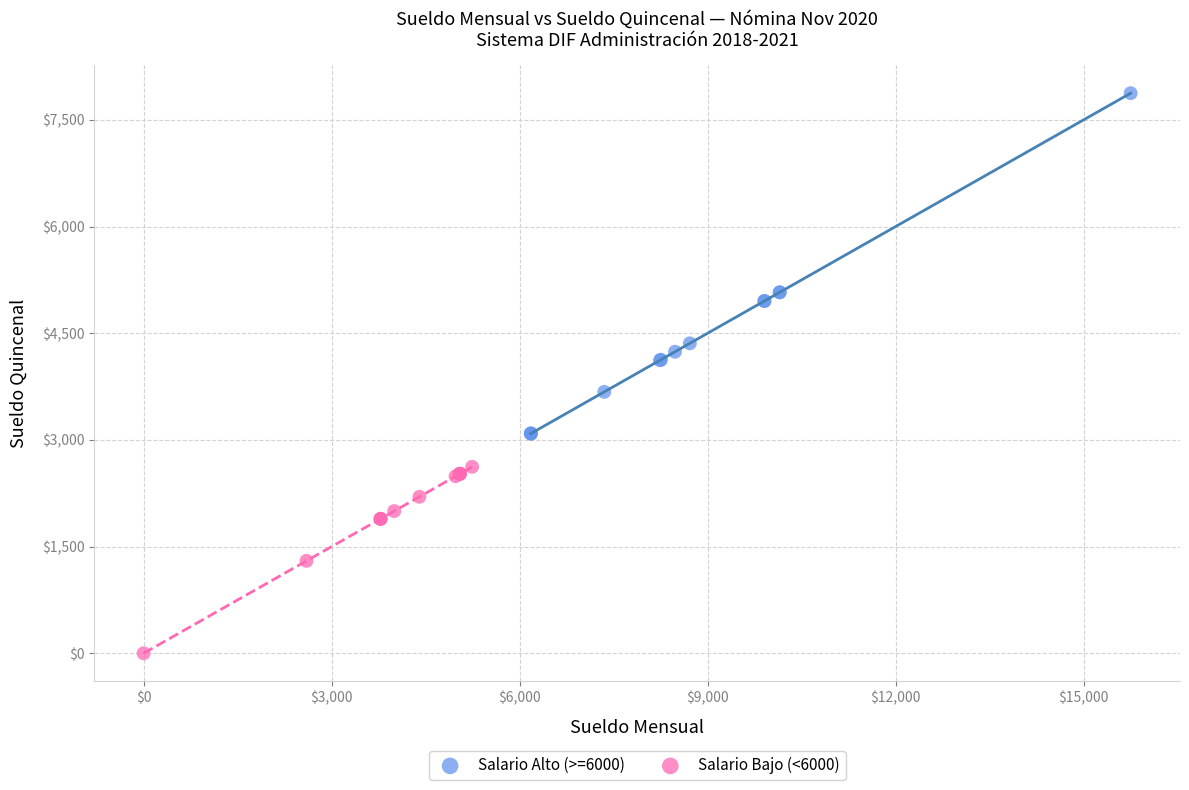

Which series reaches the maximum Y coordinate?

Salario Alto (>=6000)